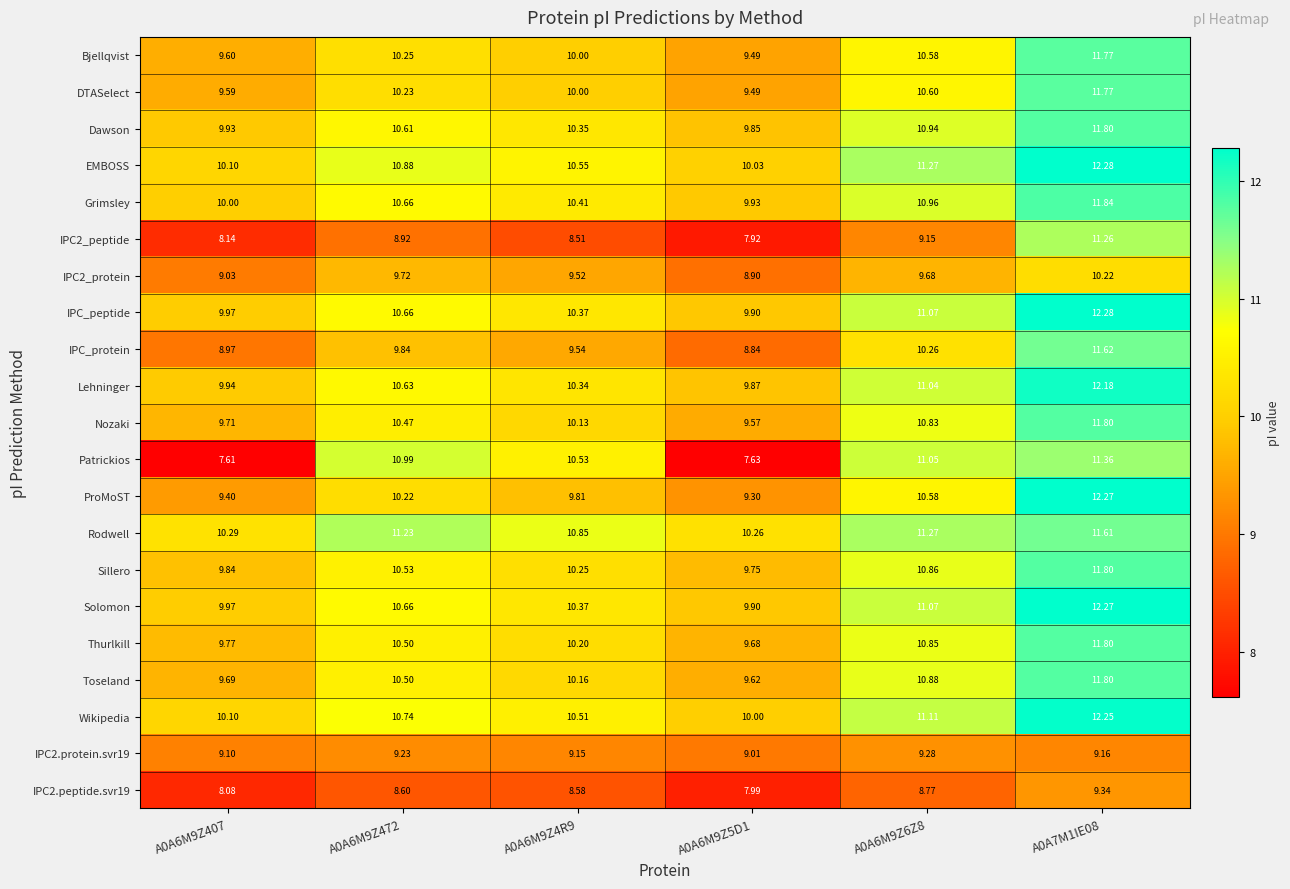

What is the spread (max minus min) of values at A0A6M9Z5D1?

2.6